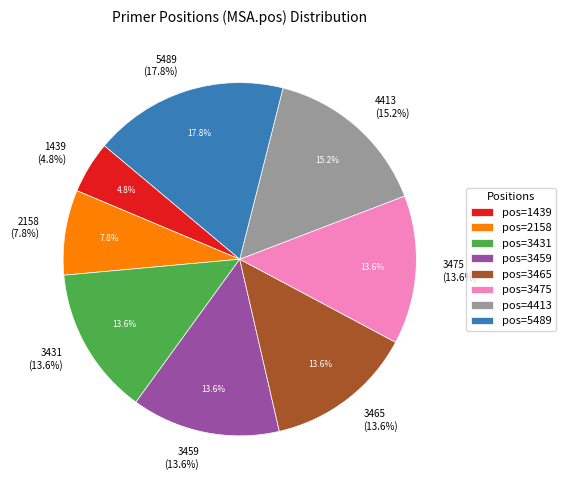

Is the sum of 2158 and 4413 greater than half?

No